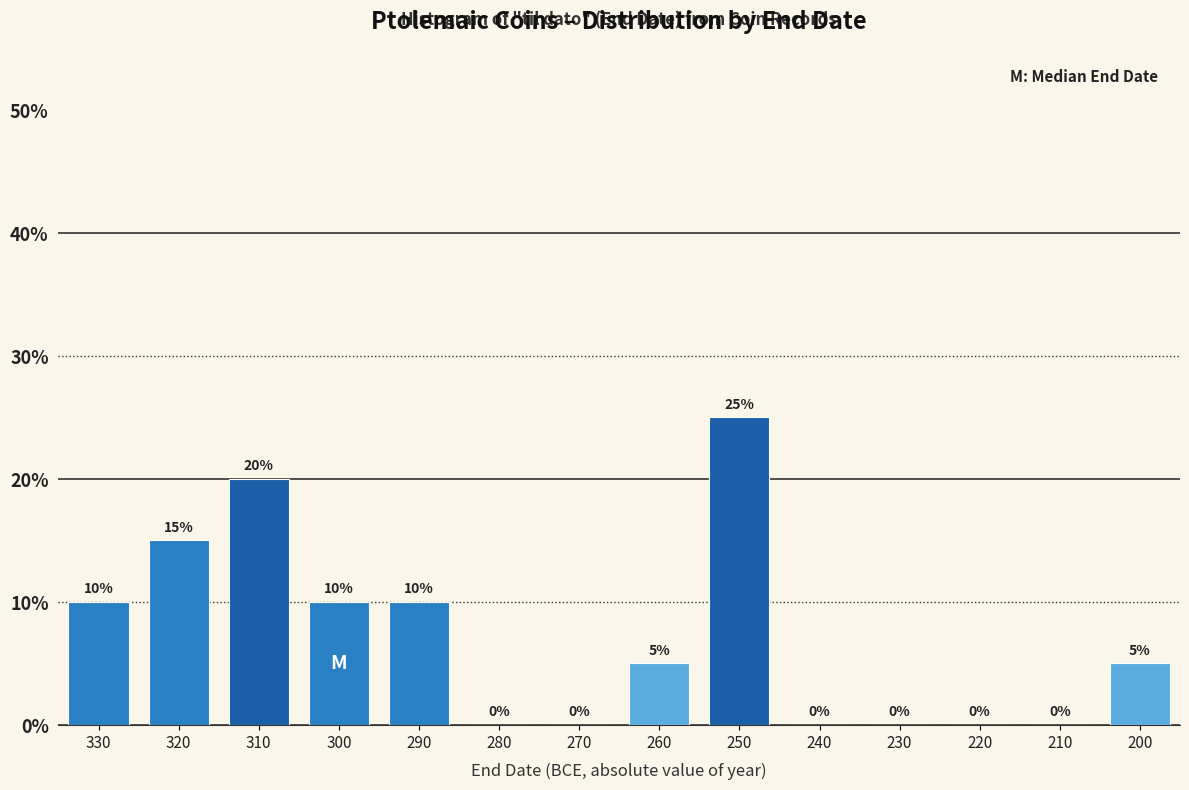

Reading left to right, extract all data points from this chart.

330=10	320=15	310=20	300=10	290=10	280=0	270=0	260=5	250=25	240=0	230=0	220=0	210=0	200=5